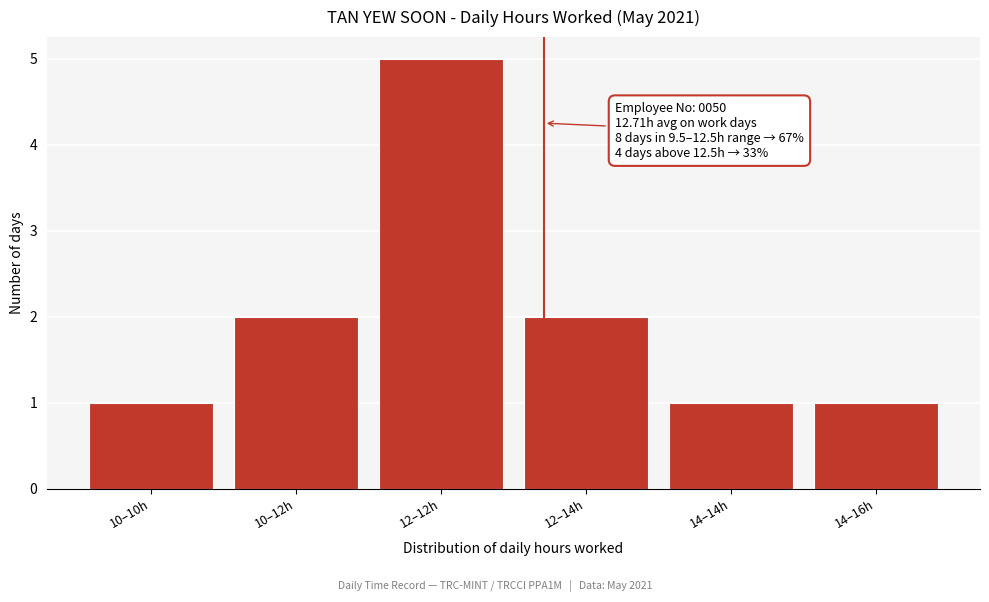

Reading right to left, extract all data points from this chart.

14–16h=1	14–14h=1	12–14h=2	12–12h=5	10–12h=2	10–10h=1